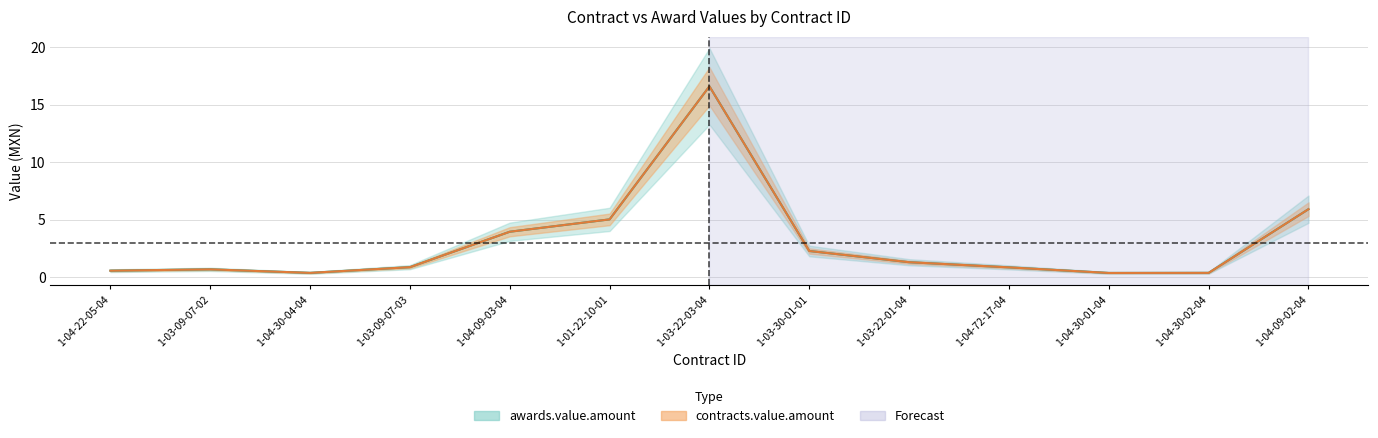

In contracts.value.amount, how many points are higher than both neighbors (excluding endpoints)?

2